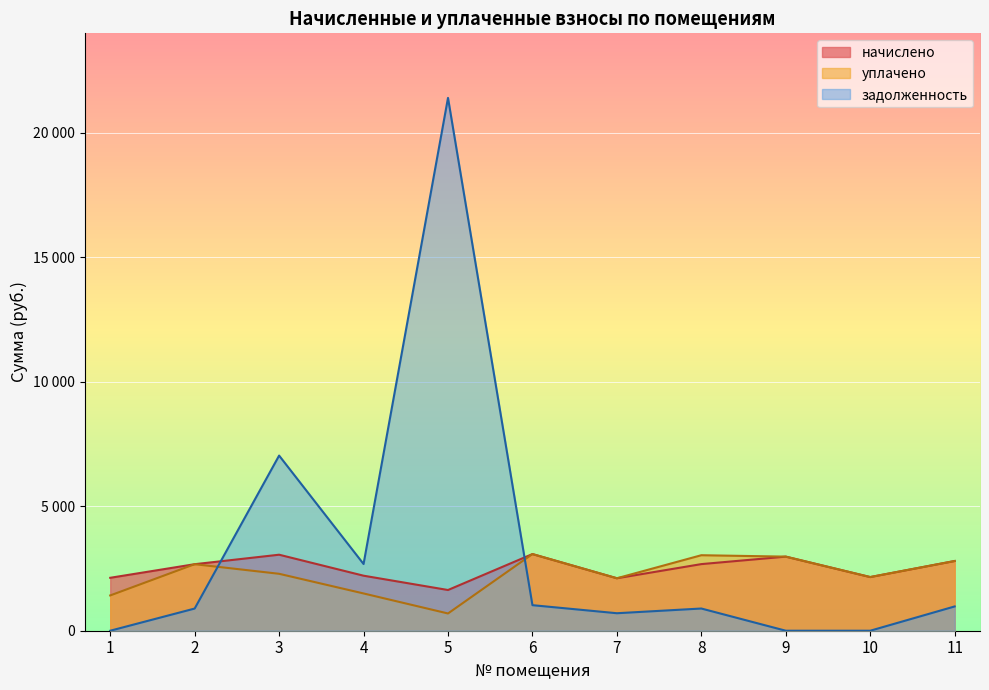

What is the difference between the задолженность values at 4 and 1?

2680.4